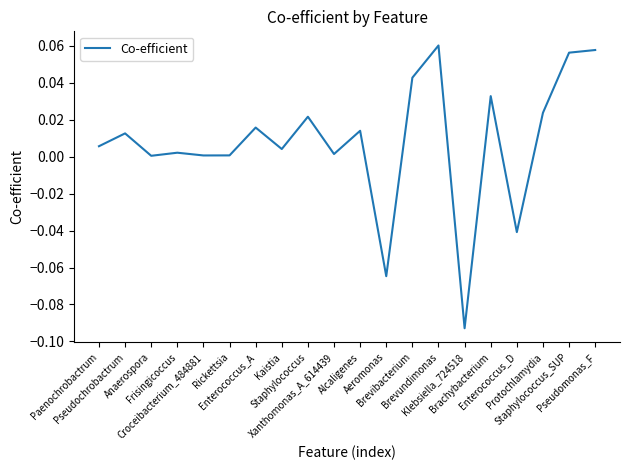

True or false: there are more than 1 points higher than both neighbors.

True